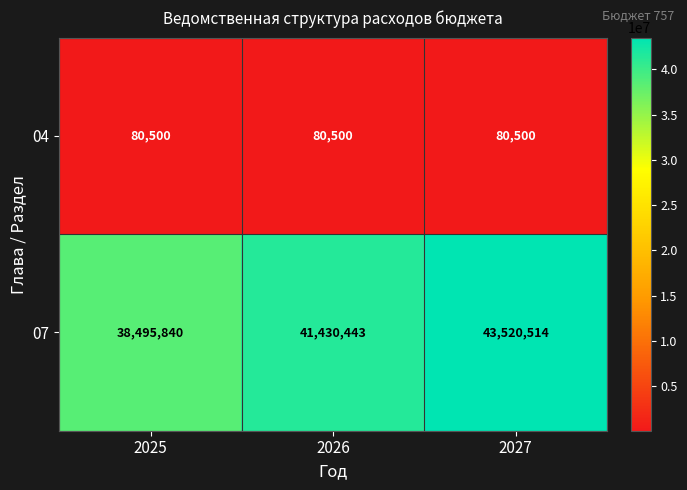

What is the maximum value shown in the chart?

43520514